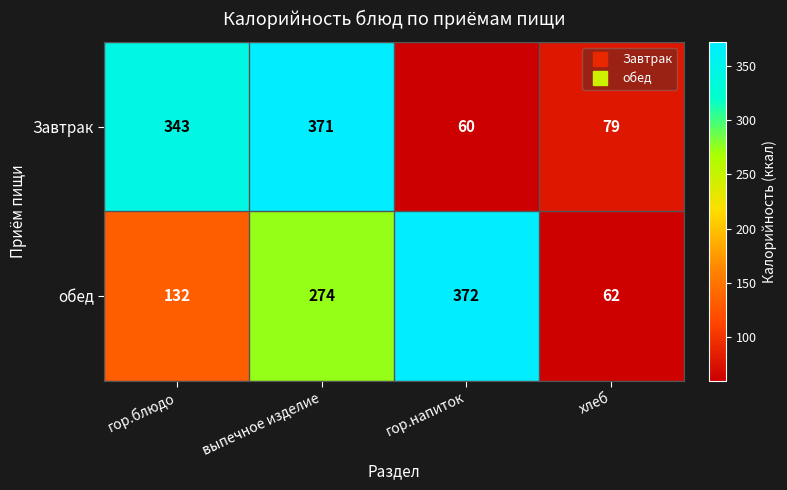

What is the spread (max minus min) of values at гор.блюдо?

211